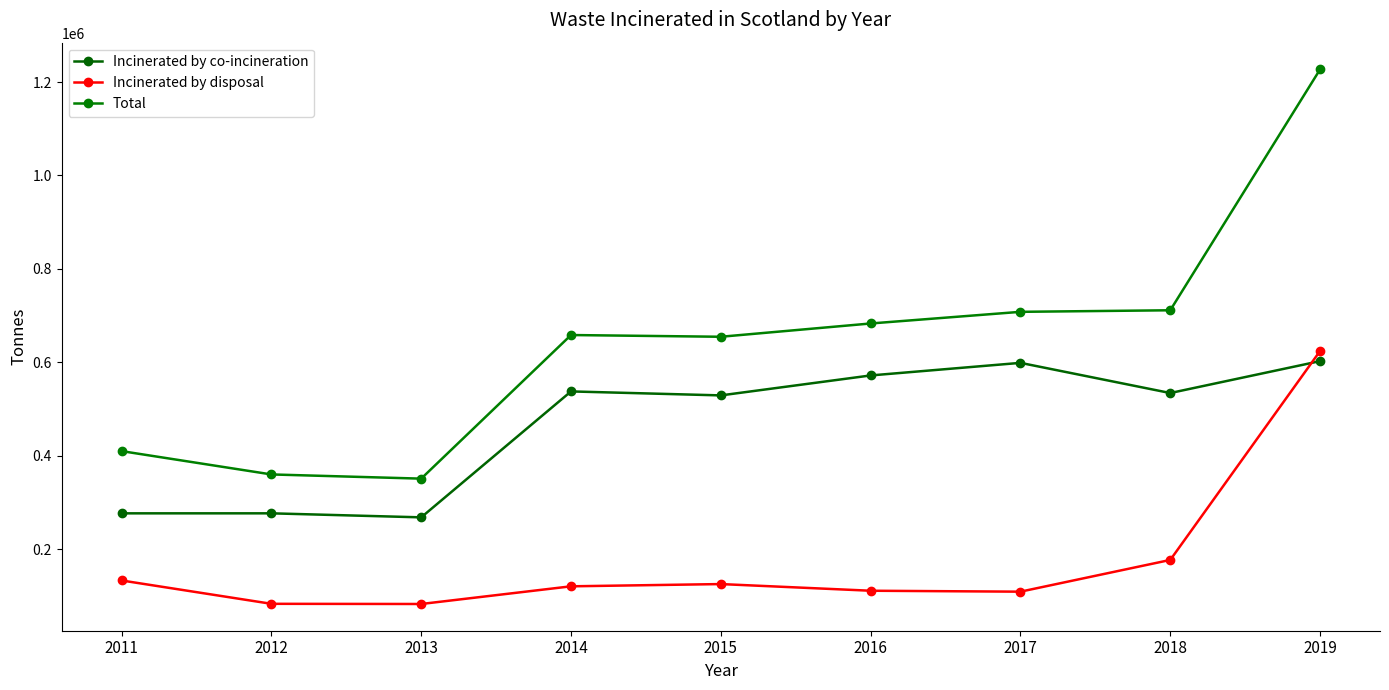

At 2018, list the series in order from smallest to largest.

Incinerated by disposal, Incinerated by co-incineration, Total